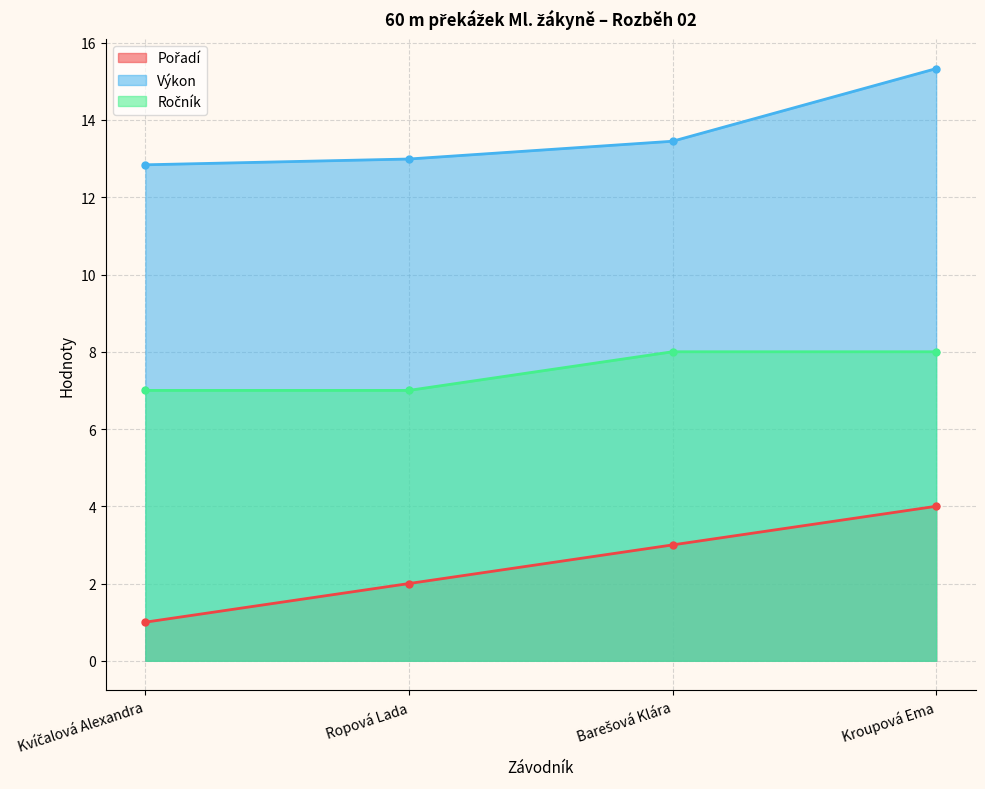

True or false: Pořadí has more than 1 interior local peaks.

False